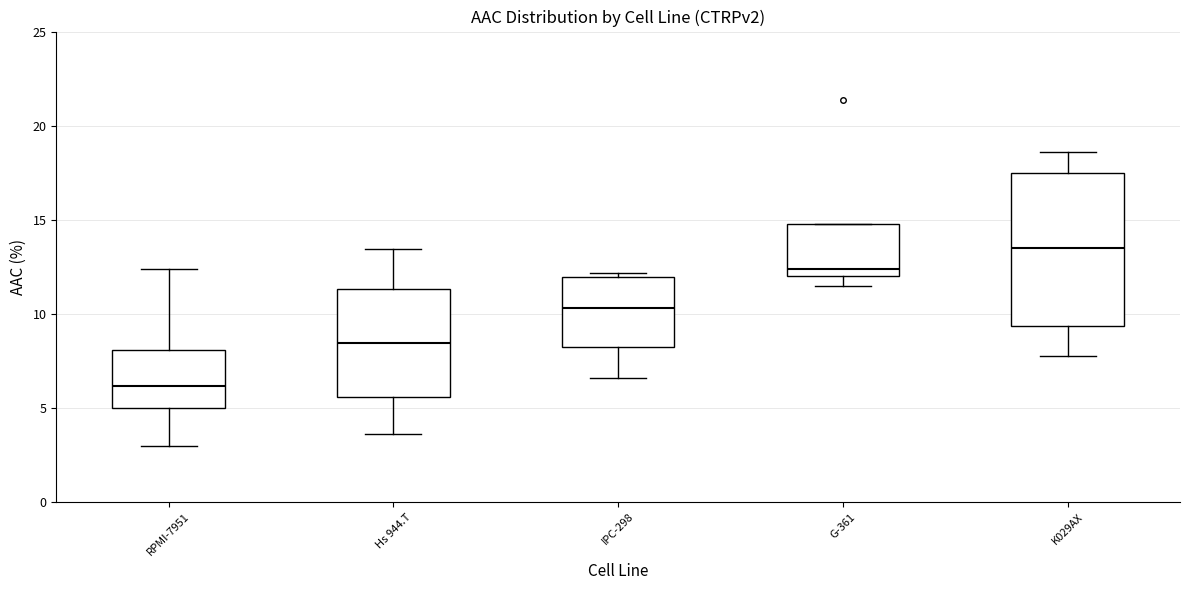

Reading left to right, transcribe this box plot: for each box, give where its median line is, the range the box spans, and where its two whiskers end, as read against the y-axis. The values are not printed on the chart, so give them approximately, as read against the axis.

RPMI-7951: median 6.0, box 5.0 to 8.0, whiskers 3.0 to 12.5
Hs 944.T: median 8.5, box 5.5 to 11.5, whiskers 3.5 to 13.5
IPC-298: median 10.5, box 8.0 to 12.0, whiskers 6.5 to 12.0 (just above the box's upper edge)
G-361: median 12.5, box 12.0 to 15.0, whiskers 11.5 to 15.0
K029AX: median 13.5, box 9.5 to 17.5, whiskers 7.5 to 18.5